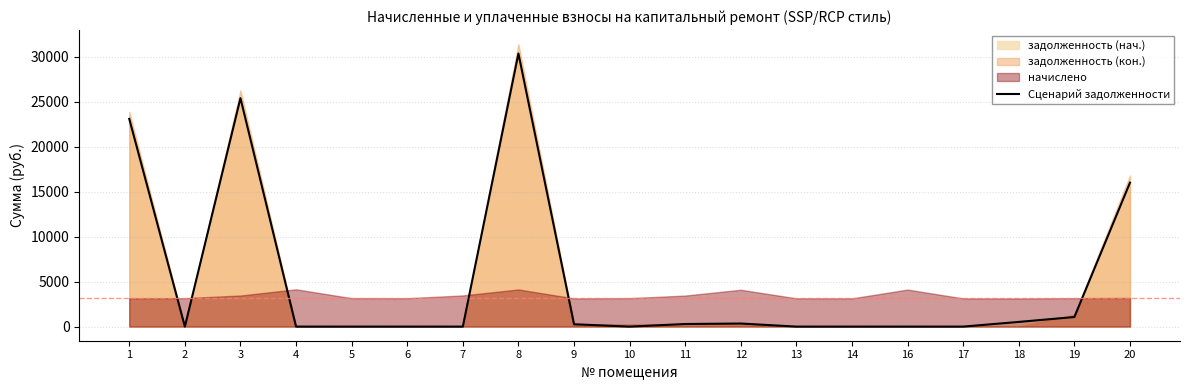

List the labels in order of value, largest first.

8, 3, 1, 20, 19, 18, 12, 11, 9, 2, 4, 5, 6, 7, 10, 13, 14, 16, 17